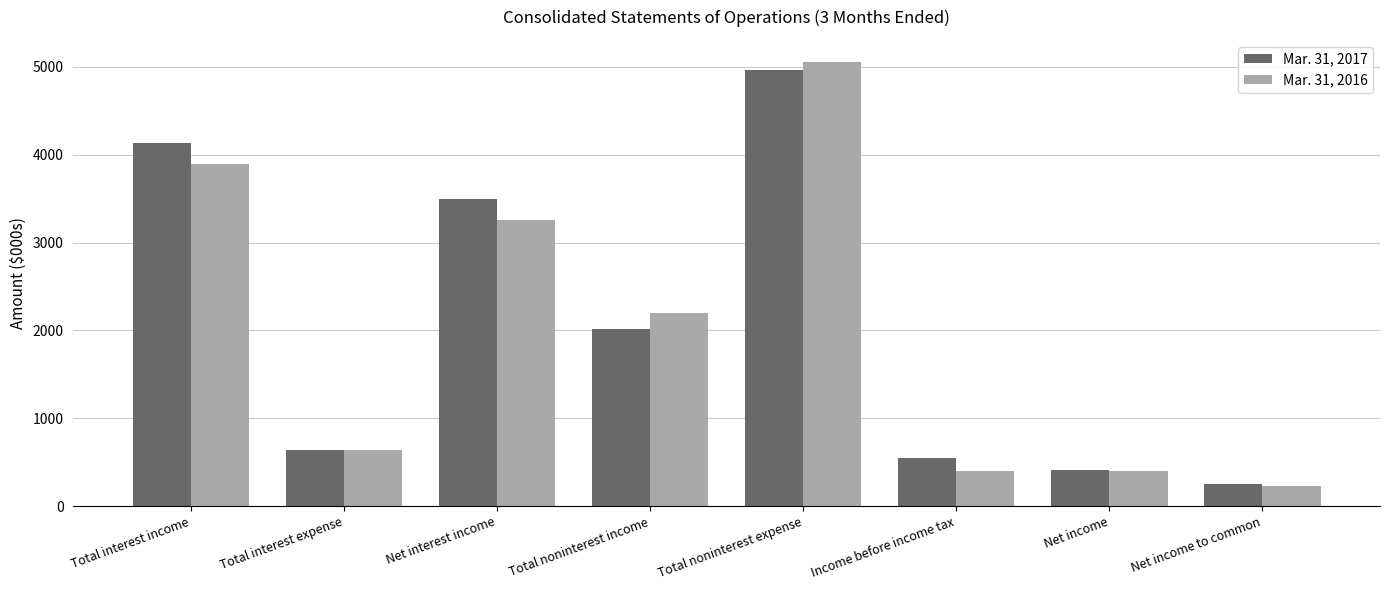

What is the label of the 7th bar from the right?

Total interest expense